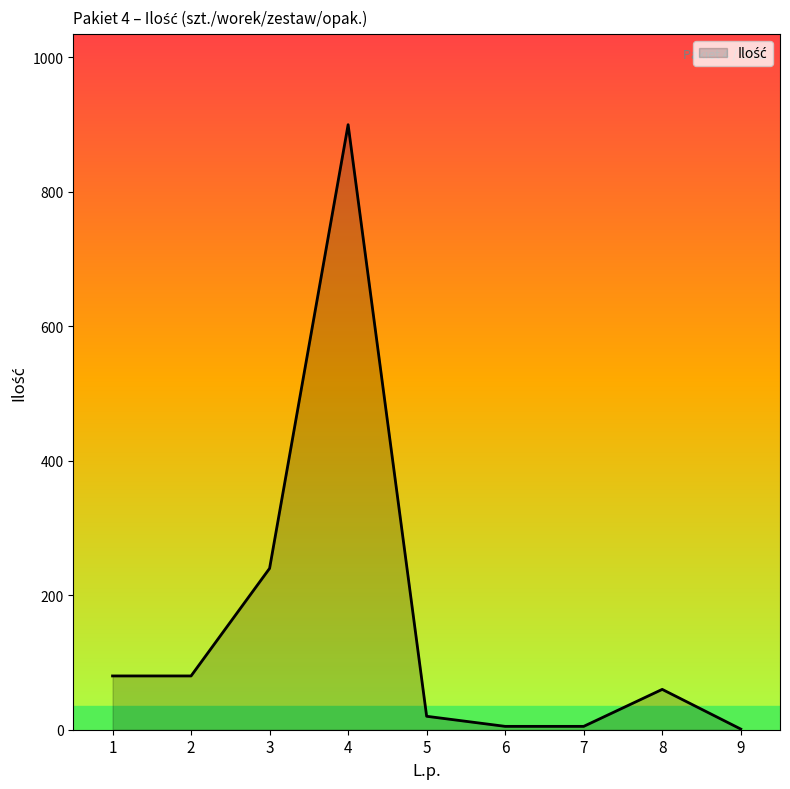

What is the sum of the values at 7 and 3?

245